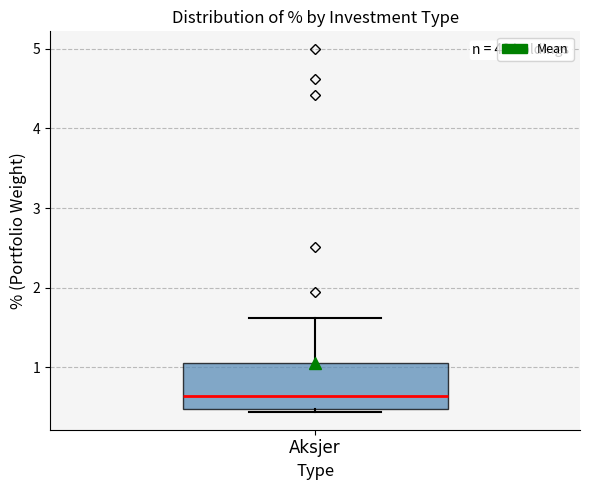

Where does the upper whisker of the box for Aksjer end on the y-axis? The values are not printed on the chart, so give them approximately, as read against the axis.

1.6